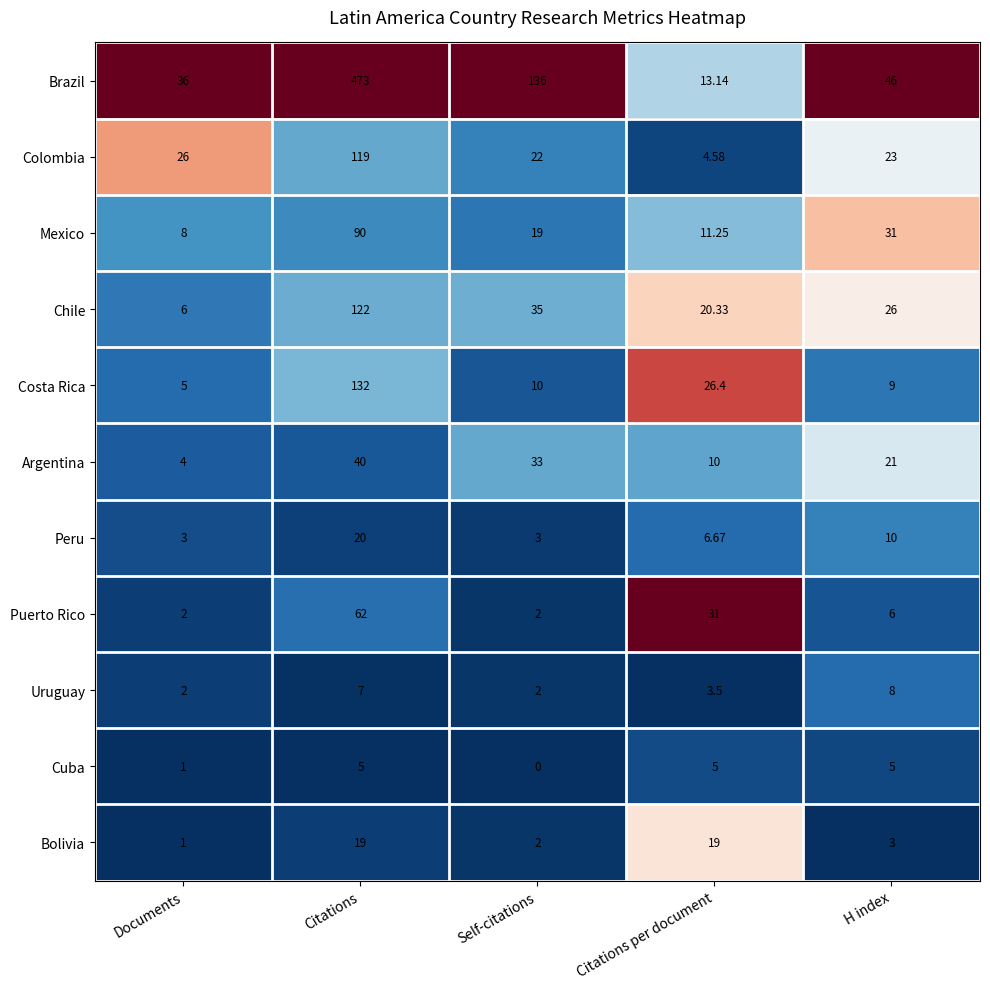

Between Documents and Self-citations, which series saw the biggest shift?

Brazil